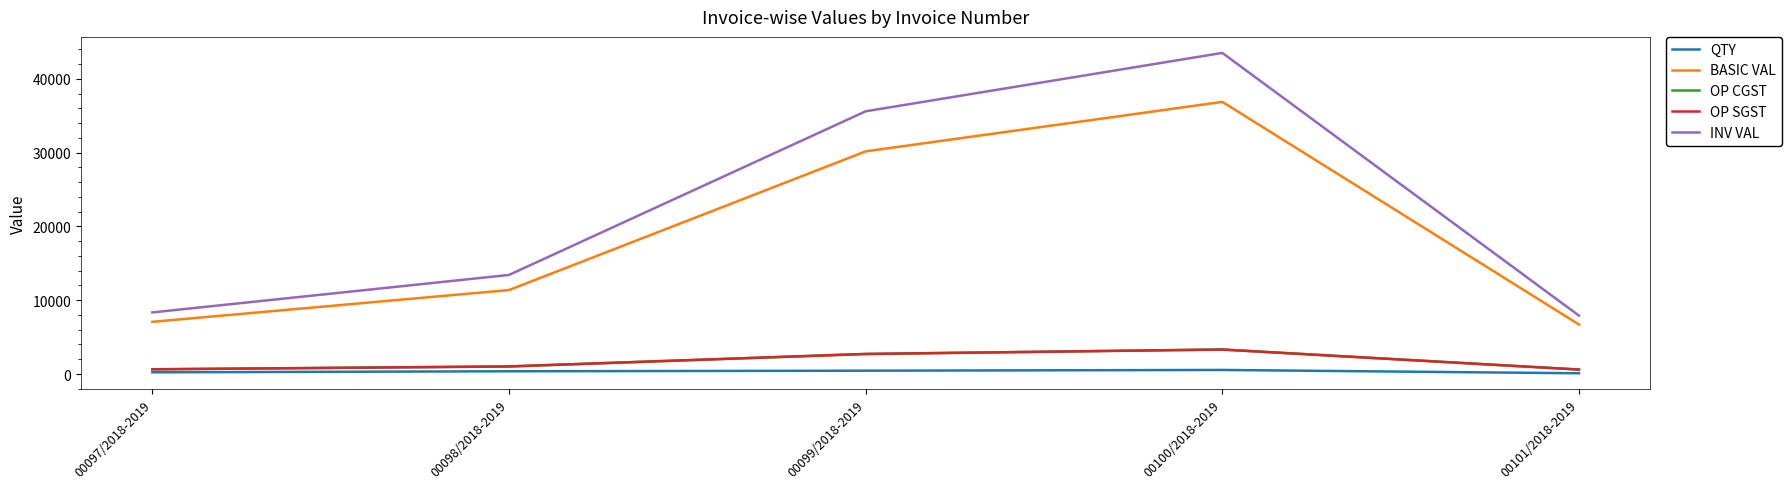

Is the value of QTY at 00097/2018-2019 greater than the value of BASIC VAL at 00099/2018-2019?

No